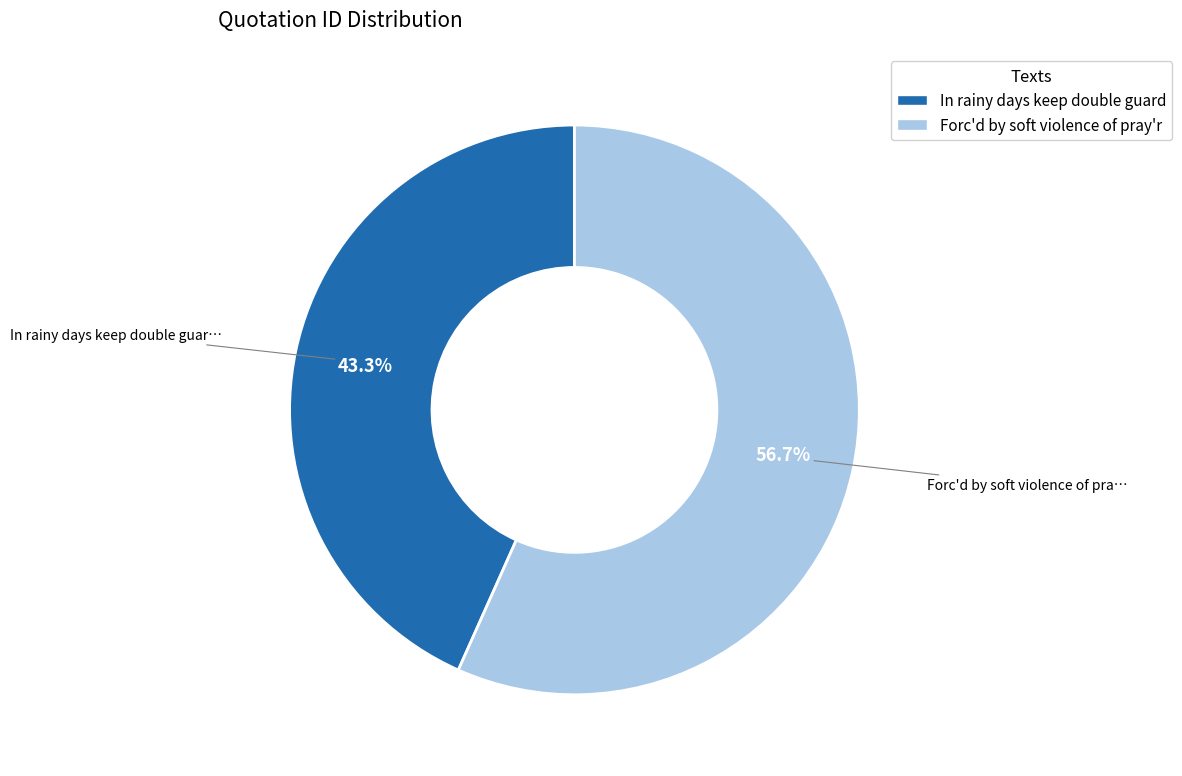

Combined, do Forc'd by soft violence of pray'r and In rainy days keep double guard account for over 50%?

Yes